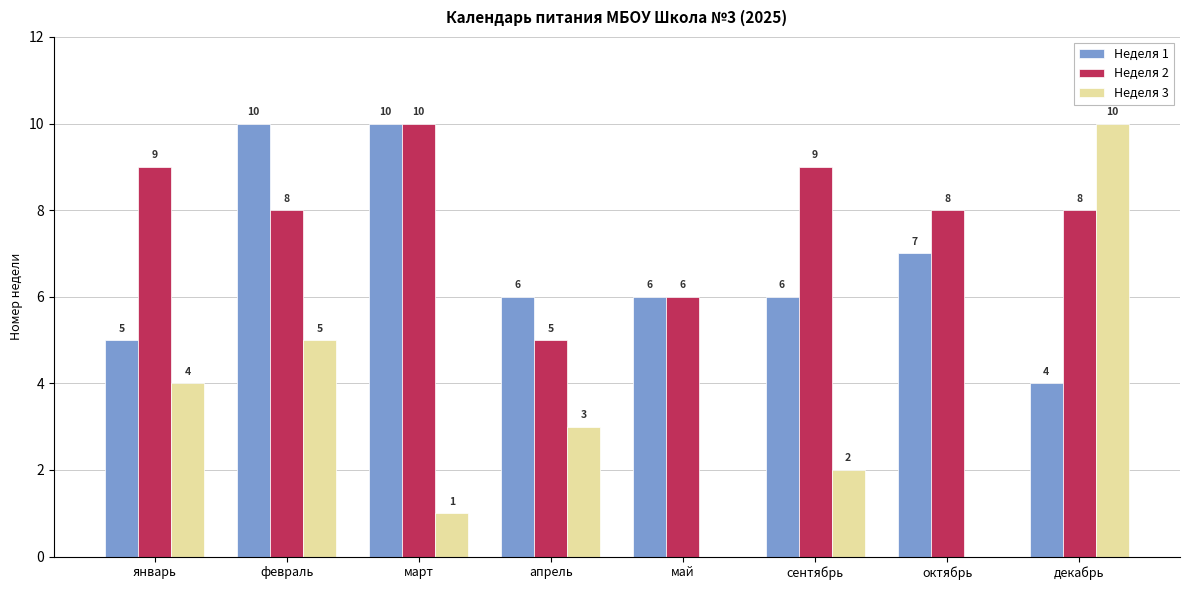

What is the spread (max minus min) of values at сентябрь?

7